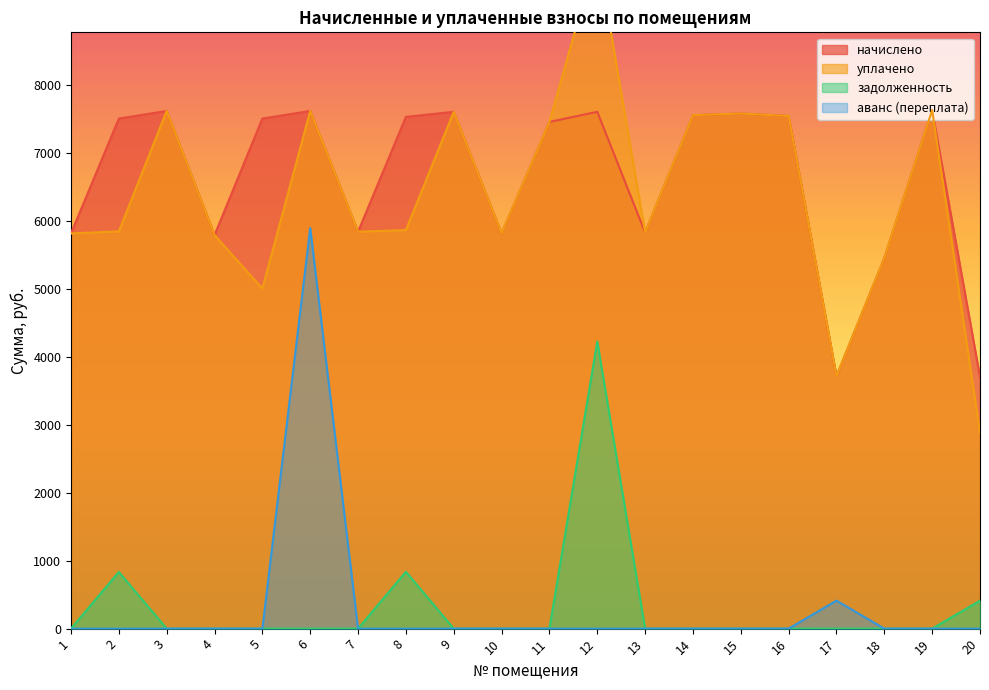

Reading left to right, what are all the values shown in this chart?

начислено: 1=5812.6	2=7501.7	3=7613.5	4=5787.7	5=7501.7	6=7613.5	7=5837.4	8=7526.5	9=7601.0	10=5812.6	11=7452.0	12=7601.0	13=5825.0	14=7551.4	15=7576.2	16=7538.9	17=3713.6	18=5452.4	19=7625.9	20=3701.2
уплачено: 1=5812.6	2=5842.1	3=7613.5	4=5787.7	5=5001.1	6=7613.5	7=5837.4	8=5861.4	9=7601.0	10=5812.6	11=7452.0	12=9951.1	13=5825.0	14=7551.4	15=7576.2	16=7538.9	17=3714.6	18=5452.4	19=7625.9	20=2882.4
задолженность: 1=0.0	2=833.4	3=0.0	4=0.0	5=0.0	6=0.0	7=0.0	8=836.2	9=0.0	10=0.0	11=0.0	12=4222.8	13=0.0	14=0.0	15=0.0	16=0.0	17=0.0	18=0.0	19=0.0	20=411.2
аванс (переплата): 1=0.0	2=0.0	3=0.0	4=0.0	5=0.0	6=5891.0	7=0.0	8=0.0	9=0.0	10=0.0	11=0.0	12=0.0	13=0.0	14=0.0	15=0.0	16=0.0	17=411.6	18=0.0	19=0.0	20=0.0